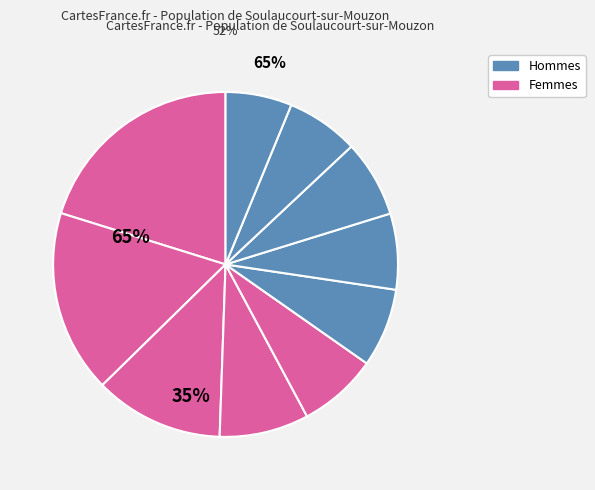

How many segments does this pie chart have?

10